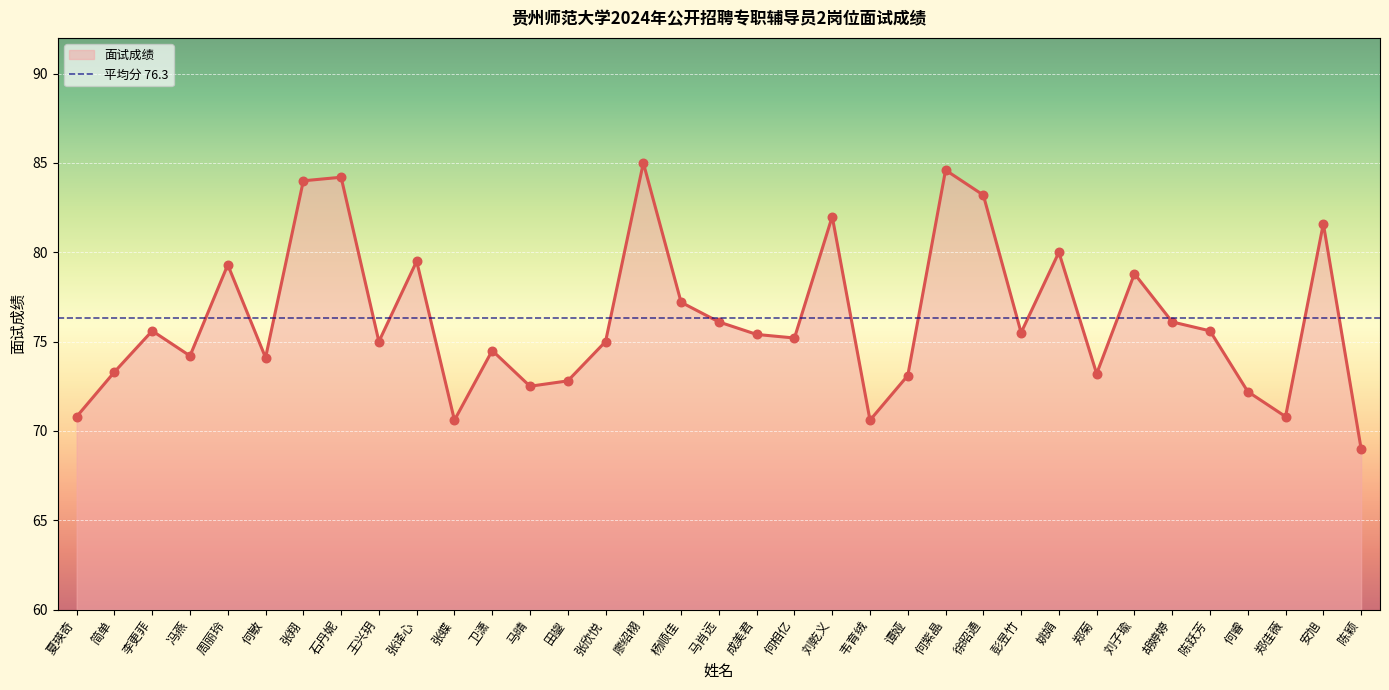

What is the change in value from 徐昭通 to 刘子瑜?

-4.4